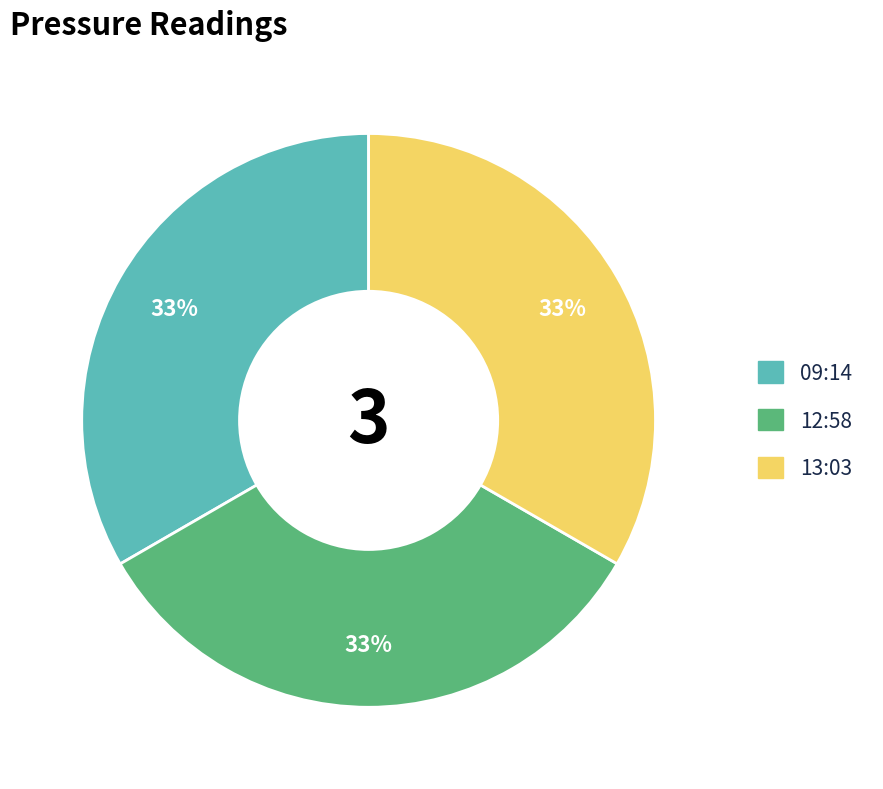

True or false: 09:14 accounts for 33% of the total.

True